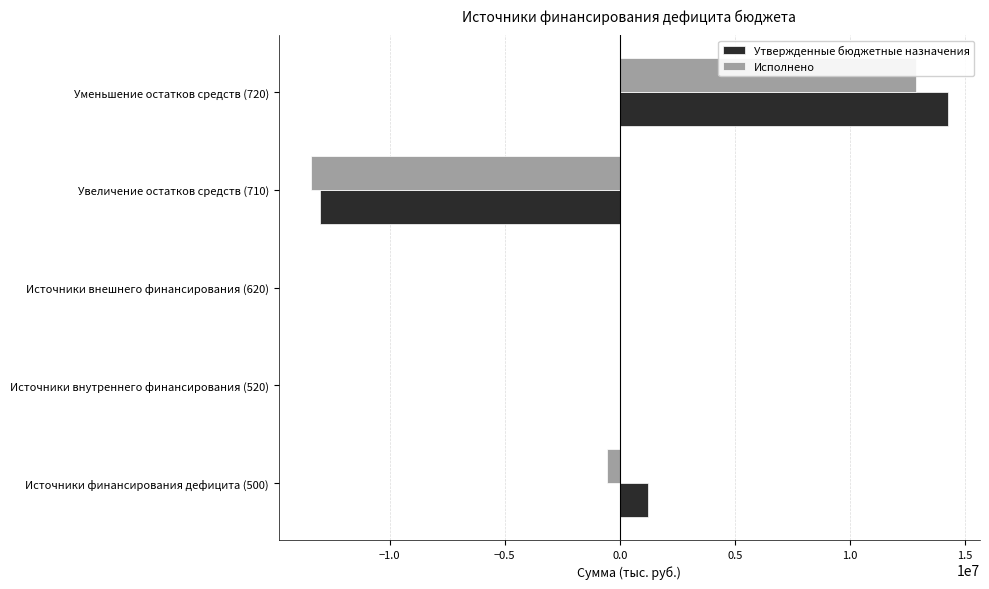

How many distinct data groups are displayed?

2